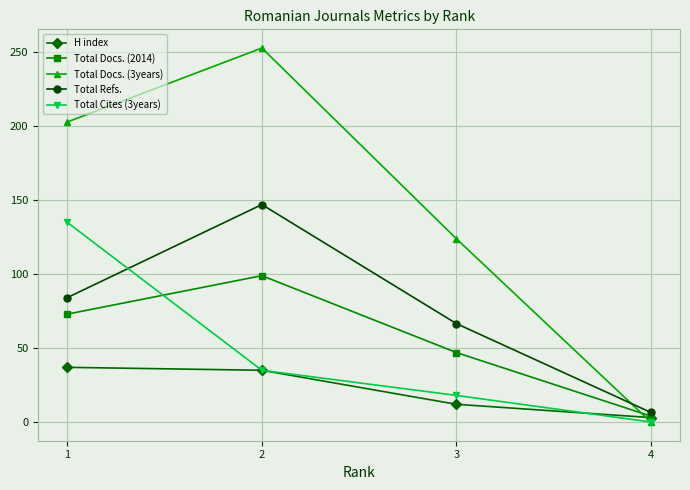

True or false: Total Cites (3years) and Total Refs. intersect in this chart.

True